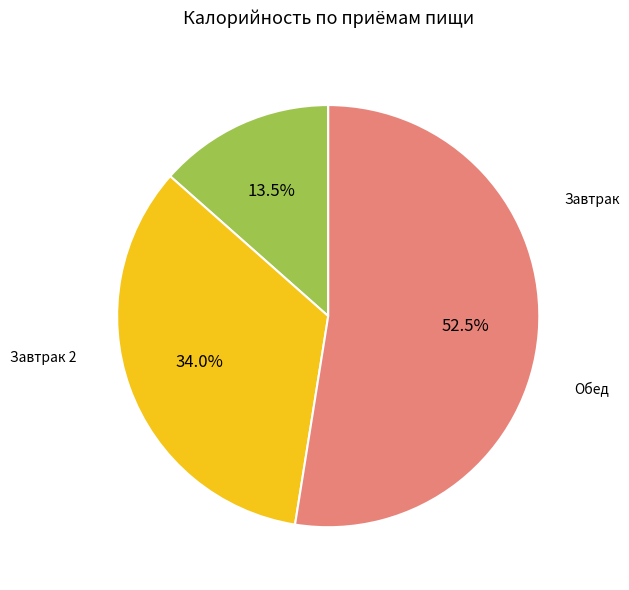

How many slices are in this pie chart?

3